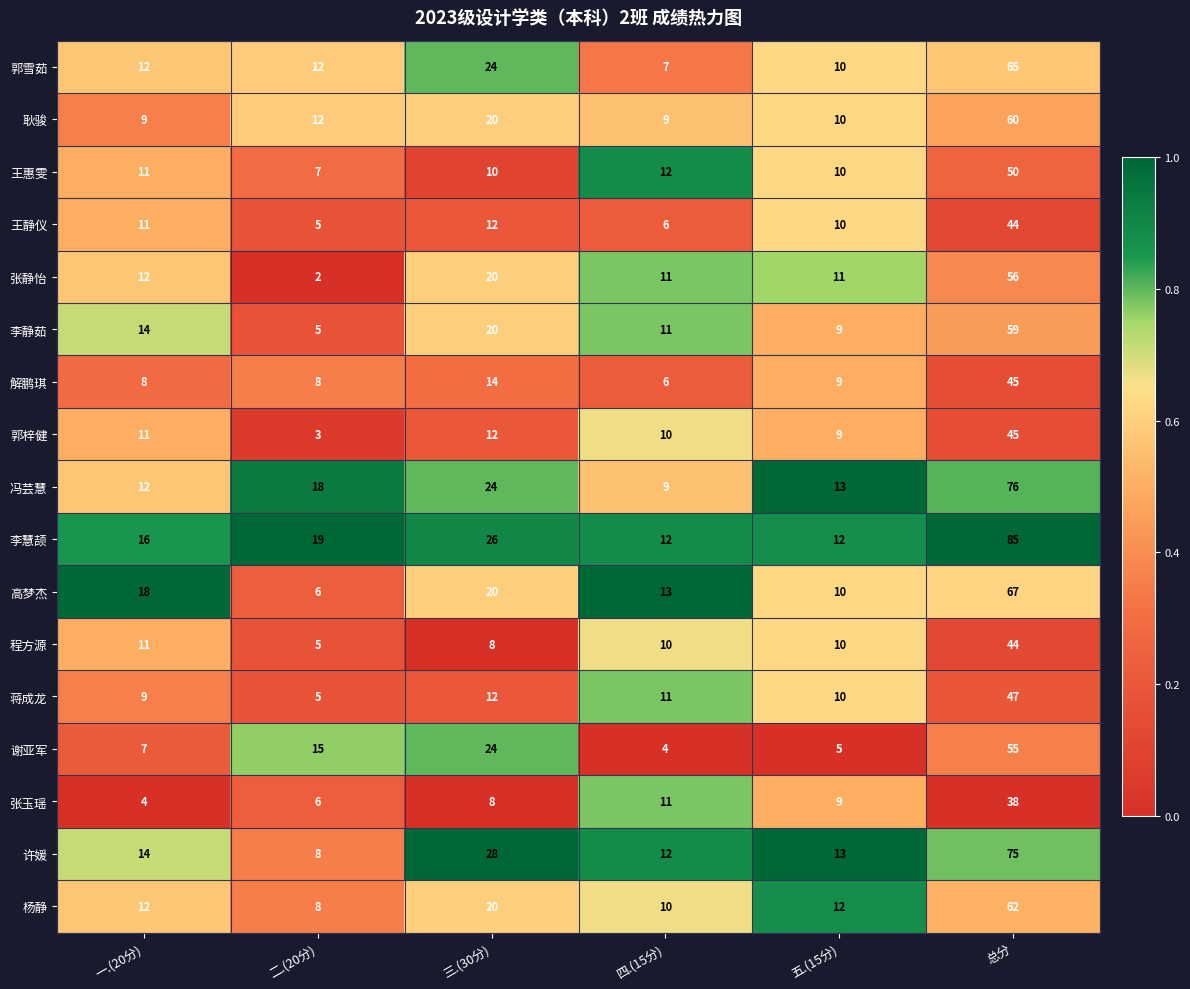

What is the sum of all 王惠雯 values?

100